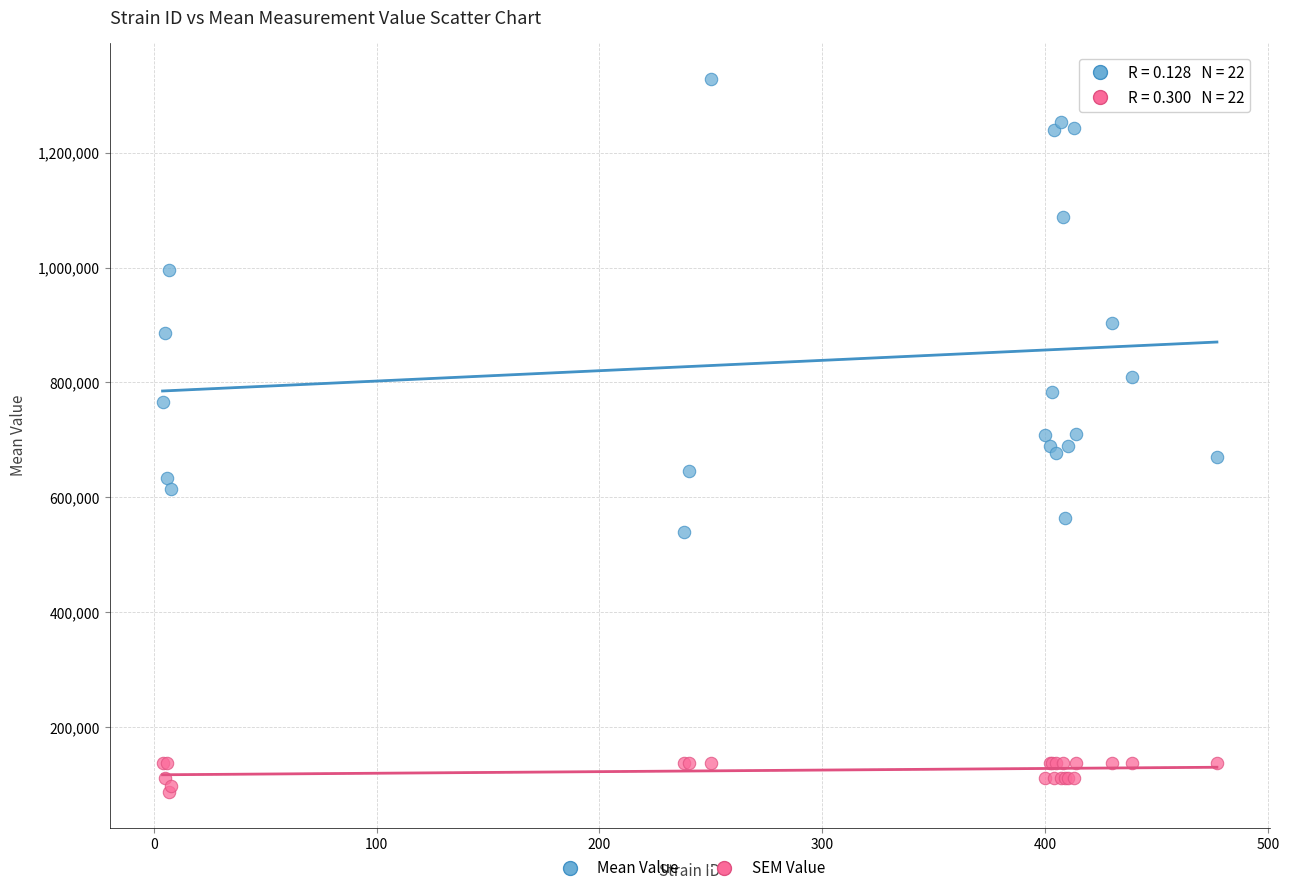

In the Mean Value series, what Y value is closest to 934179?

903416.0